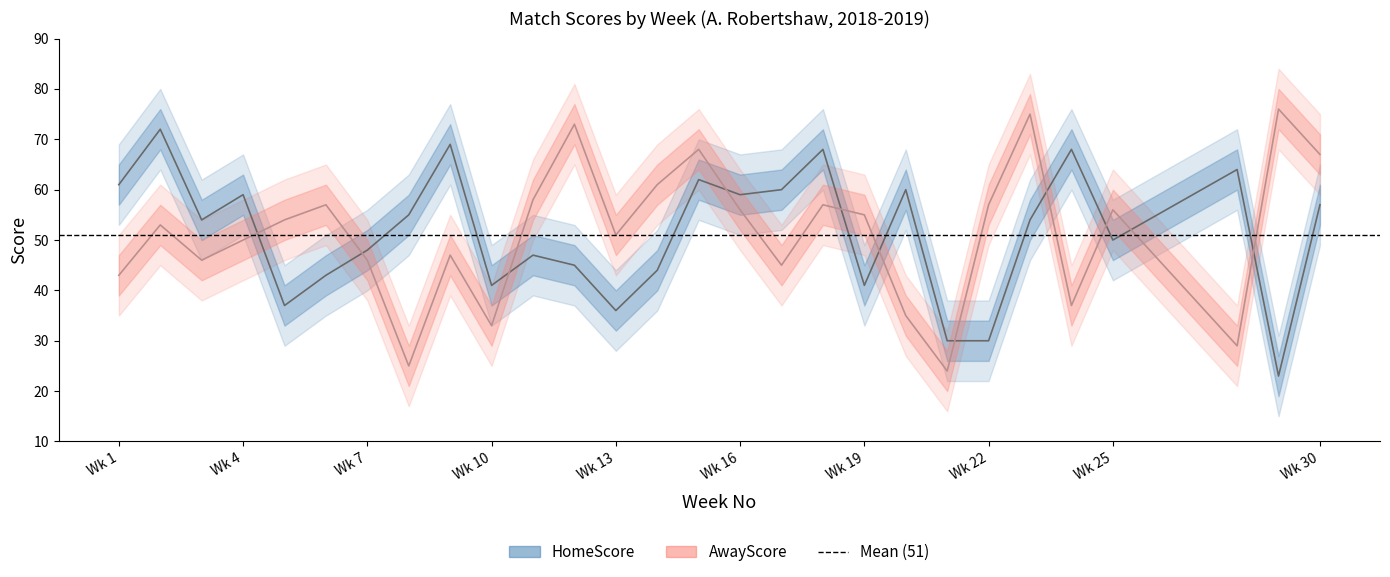

List the labels in order of AwayScore value, largest first.

29, 23, 12, 15, 30, 14, 11, 6, 18, 22, 16, 25, 19, 5, 2, 13, 4, 9, 3, 7, 17, 1, 24, 20, 10, 28, 8, 21